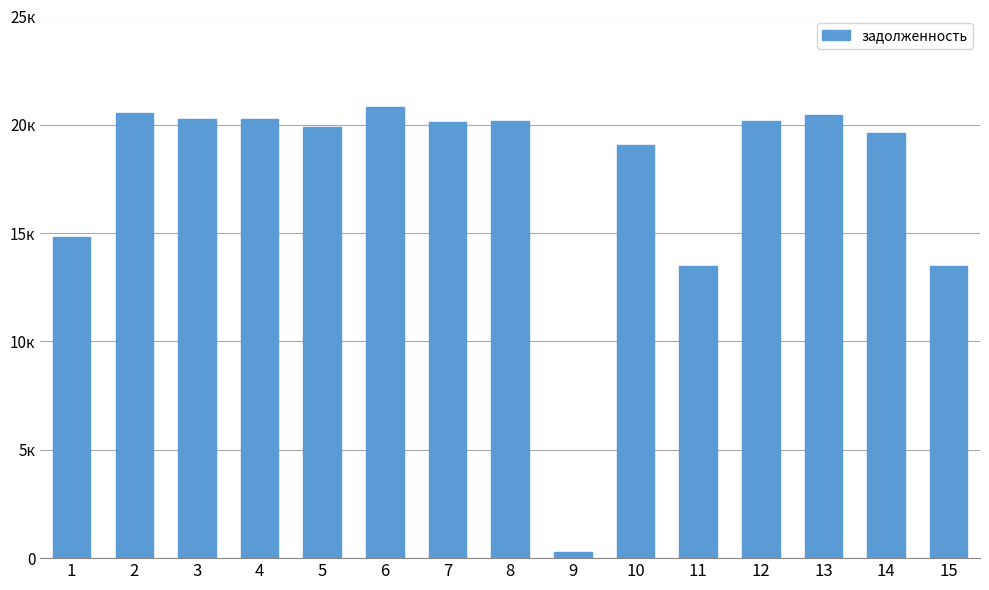

List the labels in order of value, largest first.

6, 2, 13, 3, 4, 8, 12, 7, 5, 14, 10, 1, 11, 15, 9